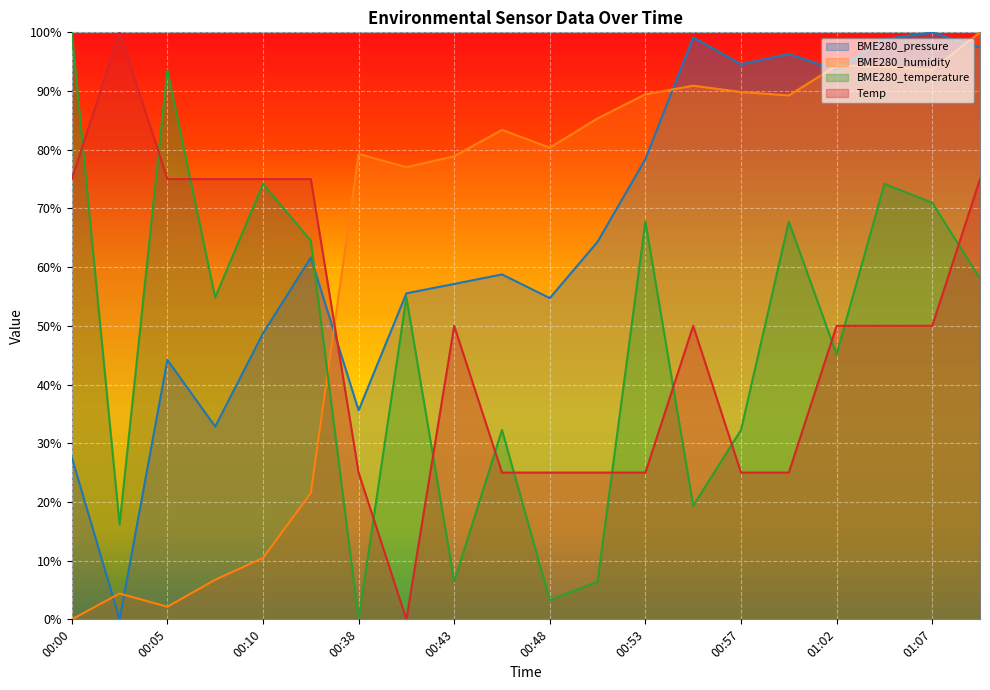

At 00:43, list the series in order from largest to smallest.

BME280_humidity, BME280_pressure, Temp, BME280_temperature